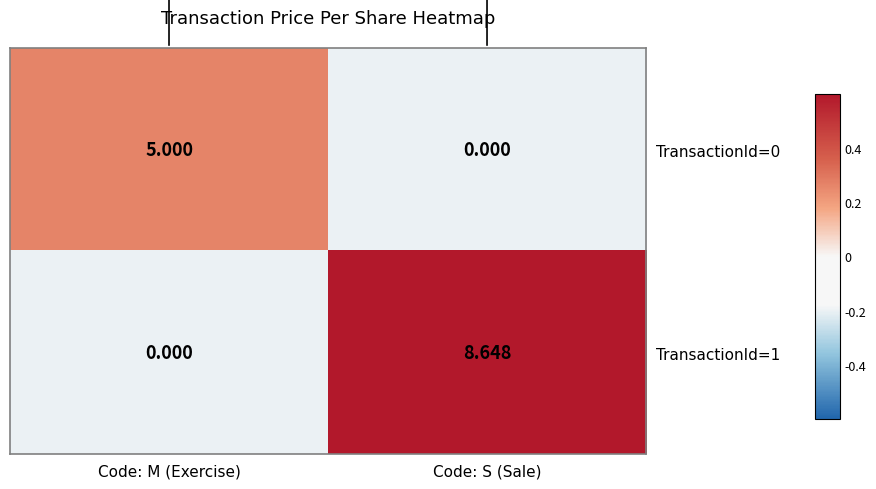

List the labels in order of TransactionId=0 value, smallest first.

Code: S (Sale), Code: M (Exercise)